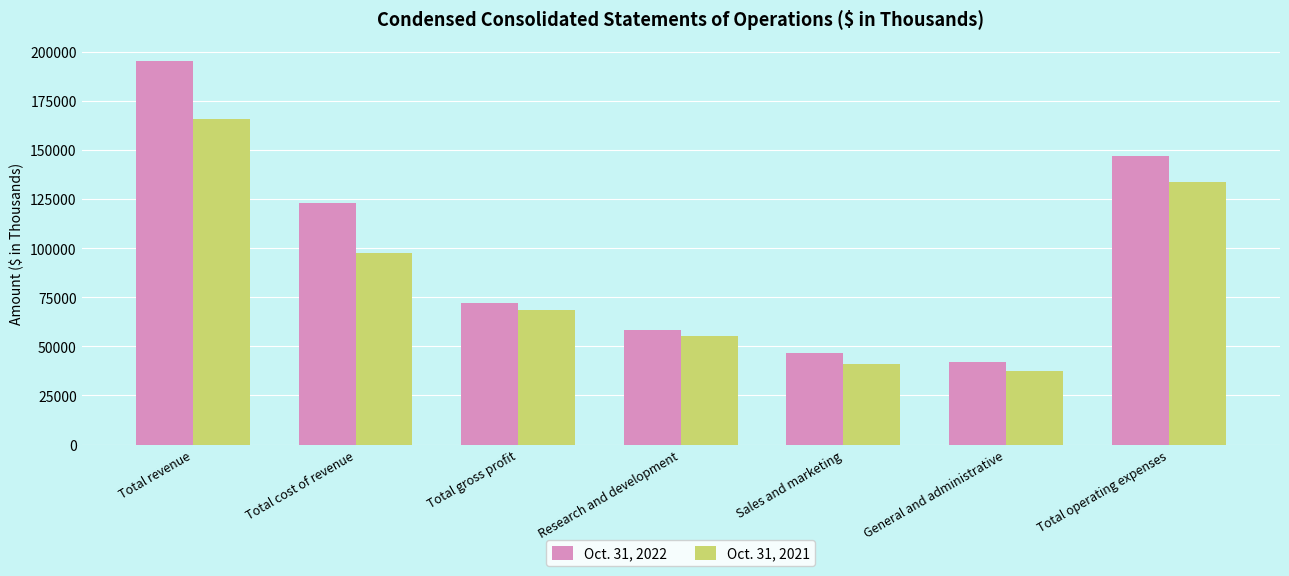

The value of Oct. 31, 2021 at Total cost of revenue is 55303. True or false?

False